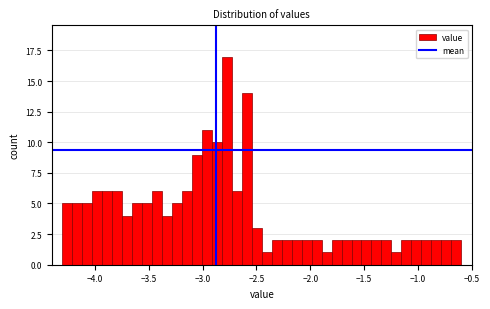

Around what value on the x-axis is the tallest bar? Give the approximate position of its centre, as read against the axis.

-2.75